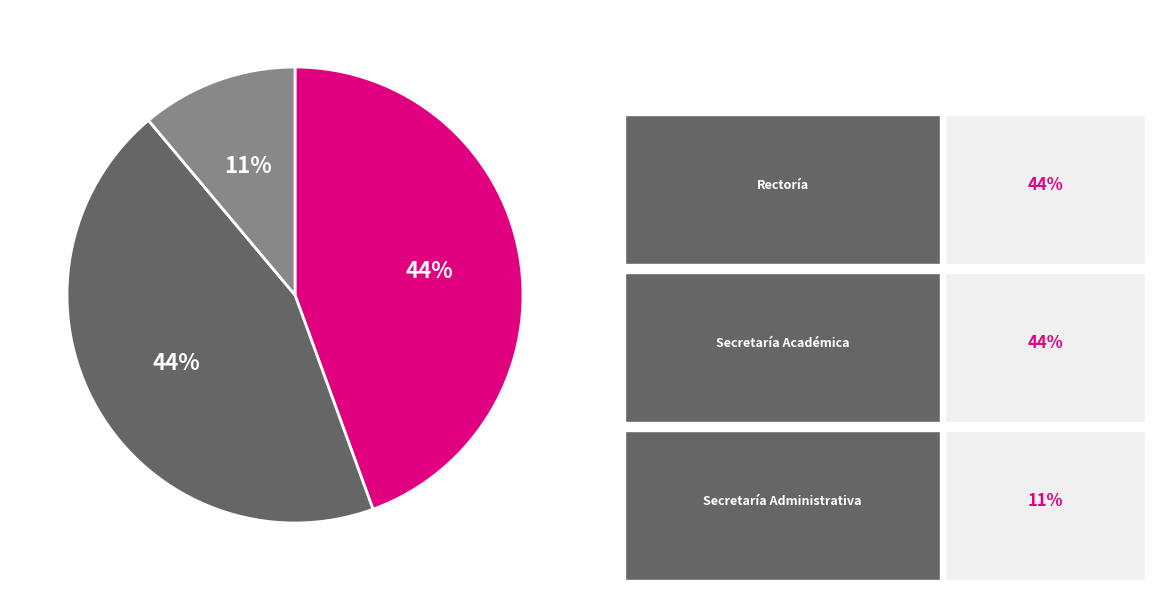

Count the number of slices in the pie.

3